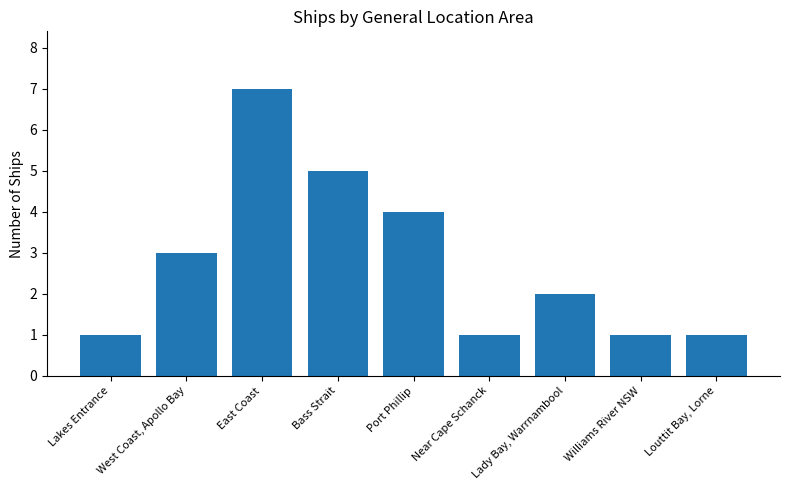

Reading left to right, list all the values displayed in this chart.

Lakes Entrance=1	West Coast, Apollo Bay=3	East Coast=7	Bass Strait=5	Port Phillip=4	Near Cape Schanck=1	Lady Bay, Warrnambool=2	Williams River NSW=1	Louttit Bay, Lorne=1